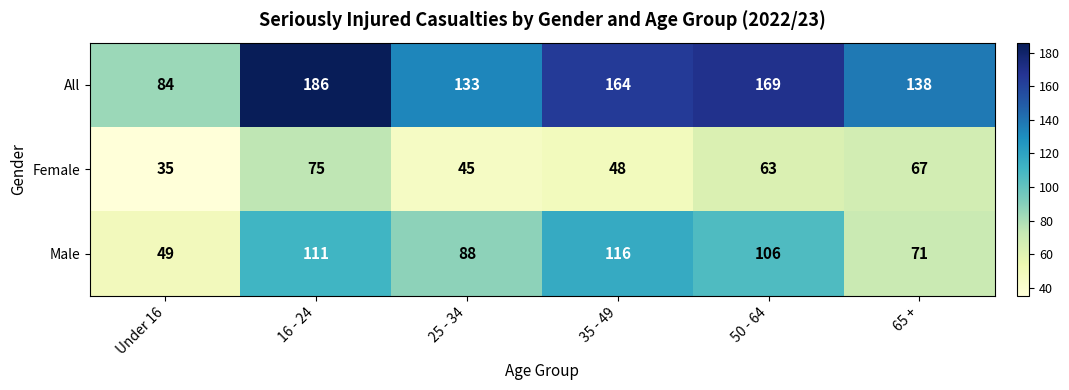

At which label is Male closest to 82?

25 - 34